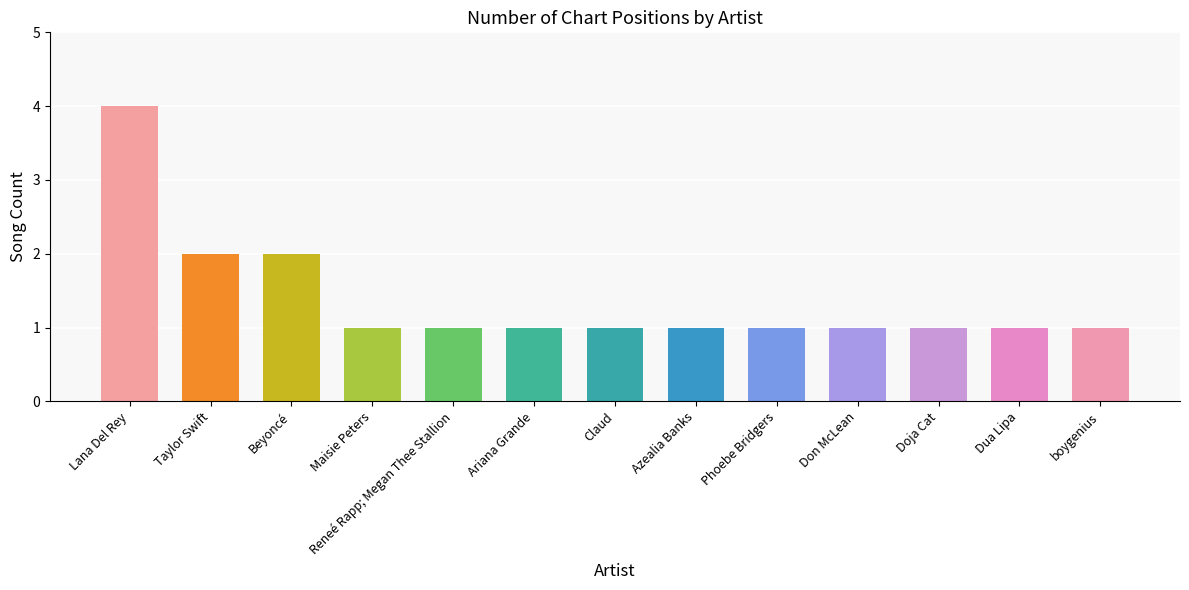

Is it true that the value at Reneé Rapp; Megan Thee Stallion is 0?

False